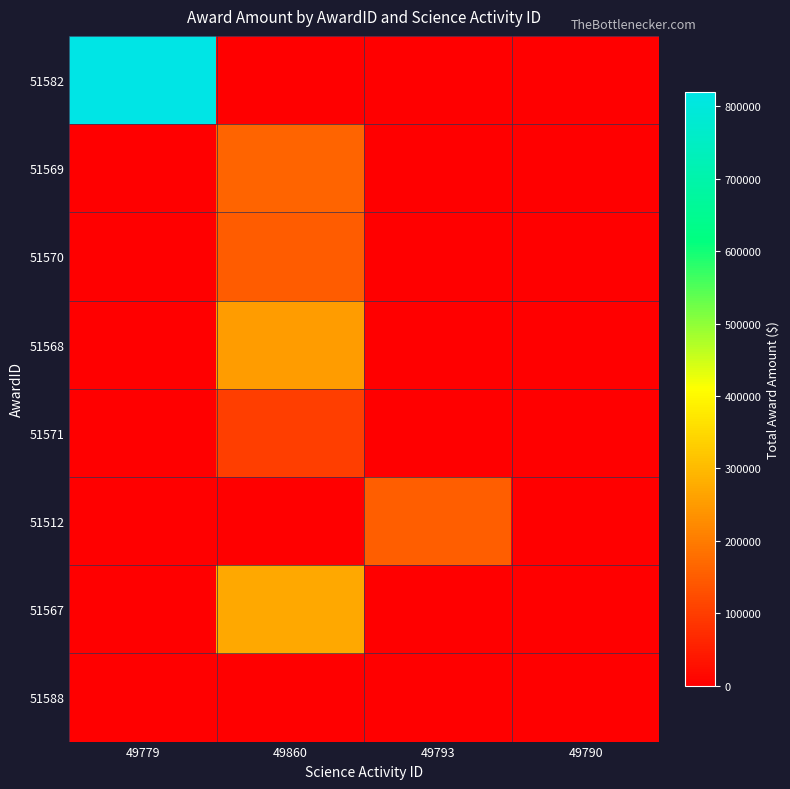

Reading left to right, what are all the values shown in this chart?

51582: 49779=819998	49860=0	49793=0	49790=0
51569: 49779=0	49860=160431	49793=0	49790=0
51570: 49779=0	49860=149001	49793=0	49790=0
51568: 49779=0	49860=250000	49793=0	49790=0
51571: 49779=0	49860=100490	49793=0	49790=0
51512: 49779=0	49860=0	49793=151327	49790=0
51567: 49779=0	49860=271182	49793=0	49790=0
51588: 49779=0	49860=0	49793=0	49790=0